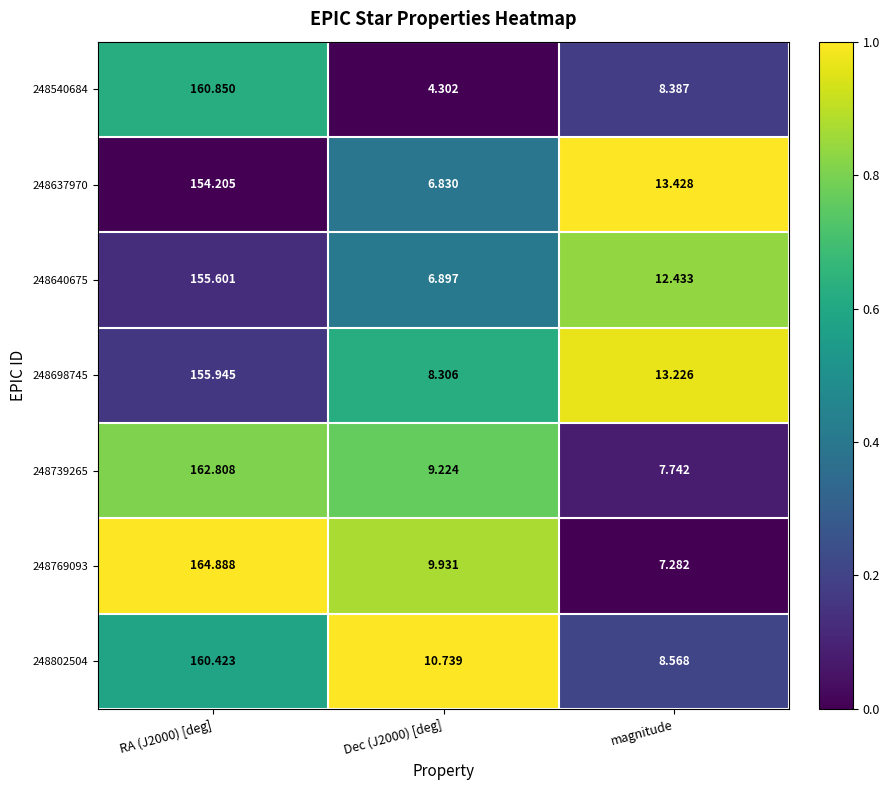

Where is 248637970 nearest to the value 80?

magnitude